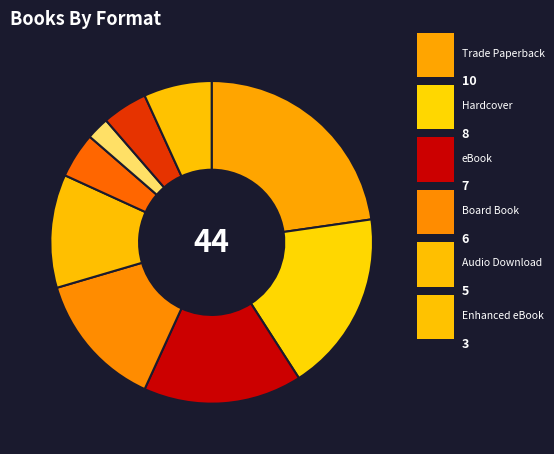

Which slice is the smallest?

Compact Disk